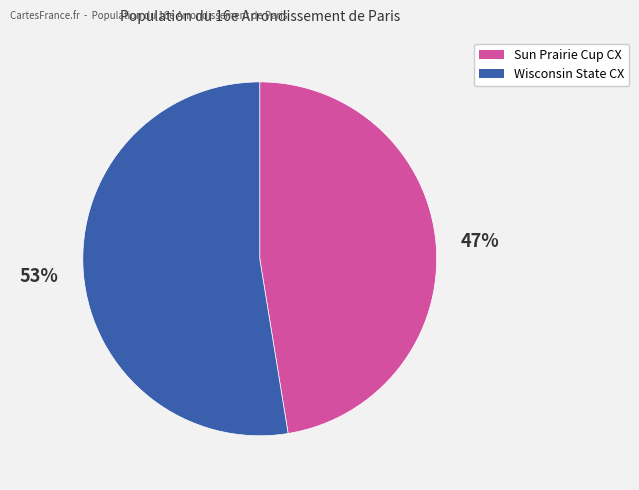

To the nearest percent, what is the average slice percentage?

50%